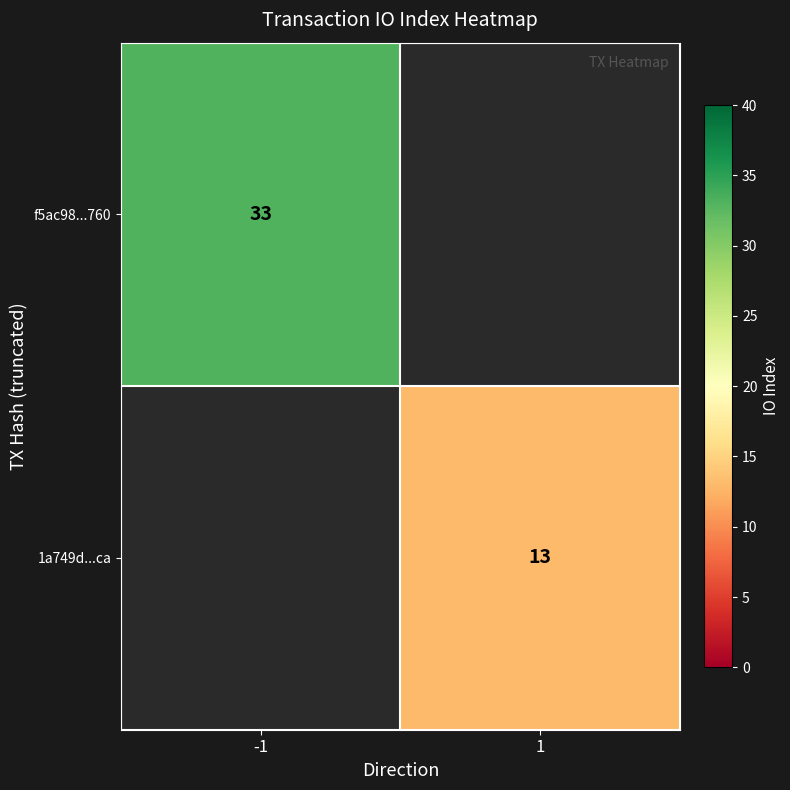

True or false: 1a749d...ca has a value of 13 at 1.

True